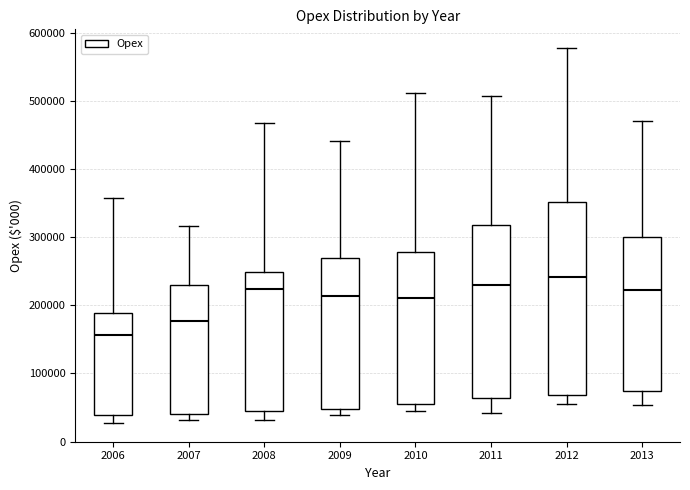

Comparing the boxes themselves (not the whiskers), which one is the tallest?

2012